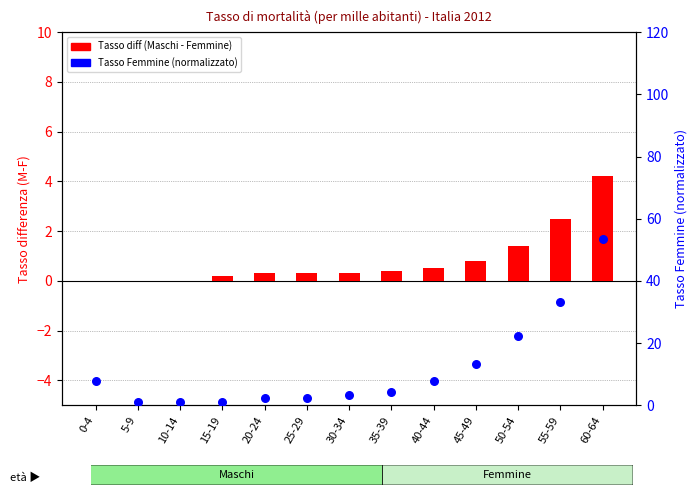

Is the value of Tasso diff (M-F) at 5-9 greater than the value of Tasso Femmine (norm.) at 50-54?

No